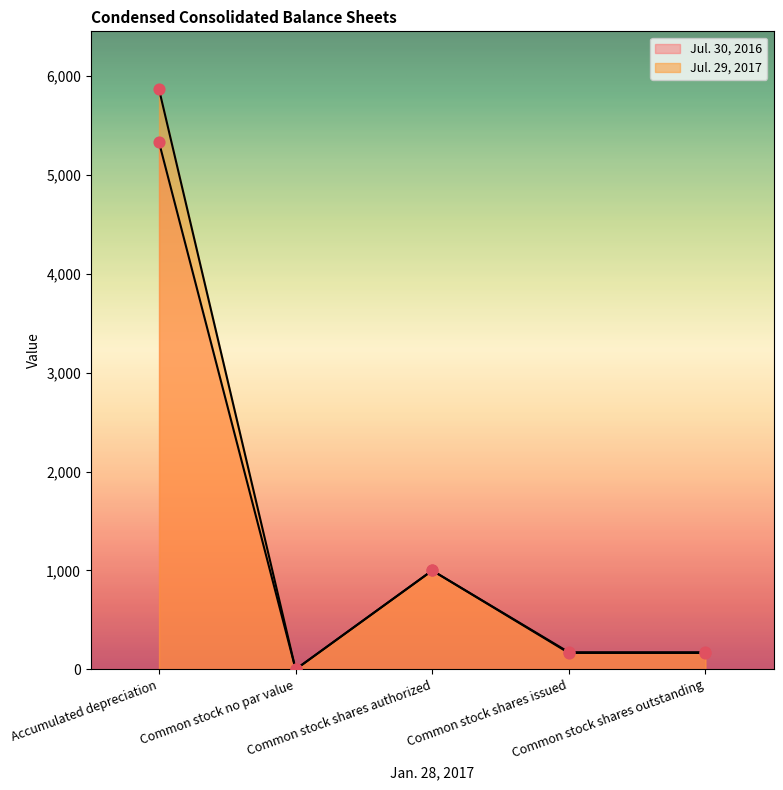

What is the total value across all series at Common stock shares issued?

339.5